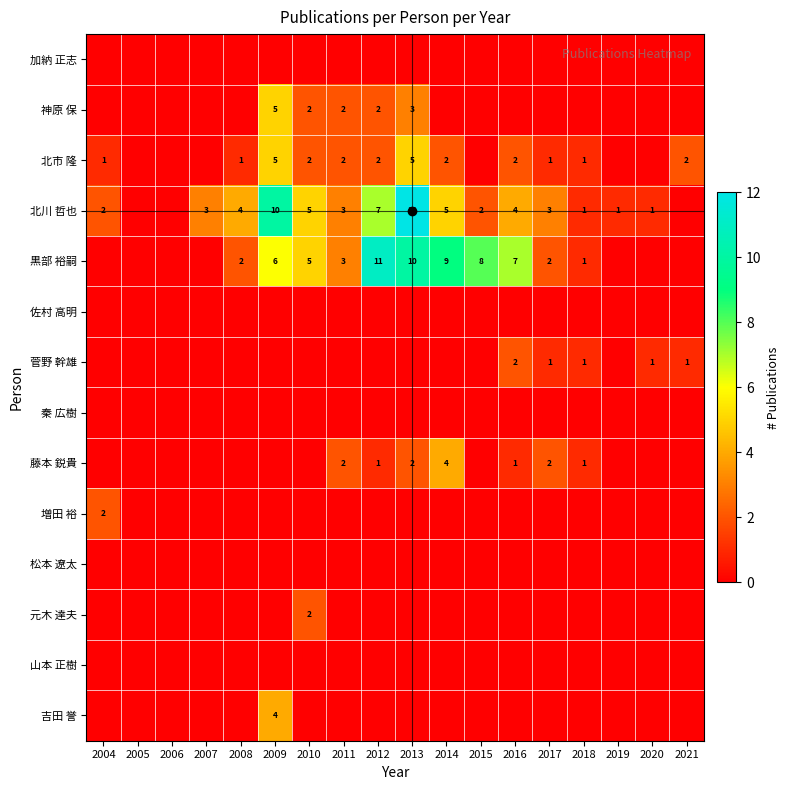

The 北市 隆 series shows 2 at 2017. True or false?

False